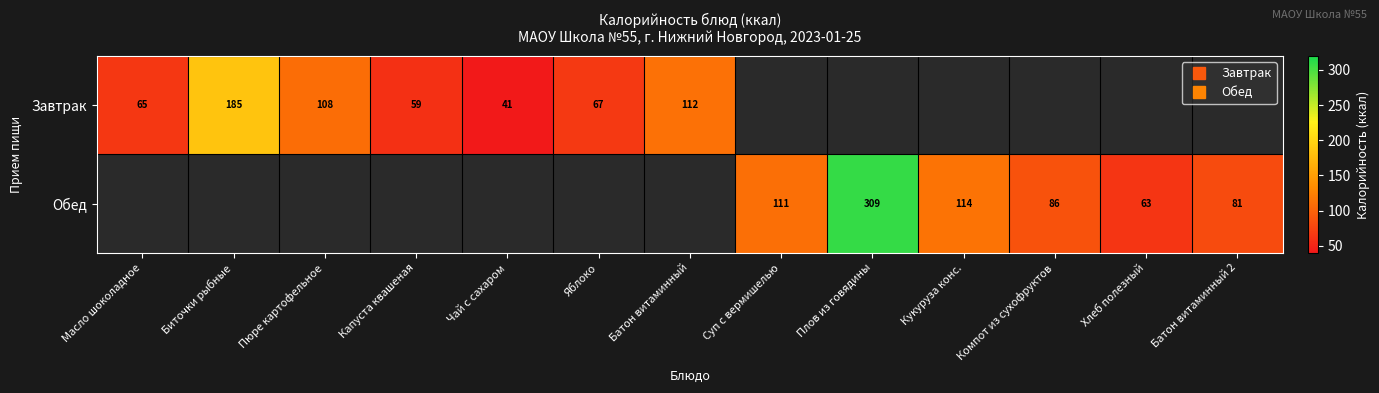

At which label does Завтрак first exceed 41?

Масло шоколадное